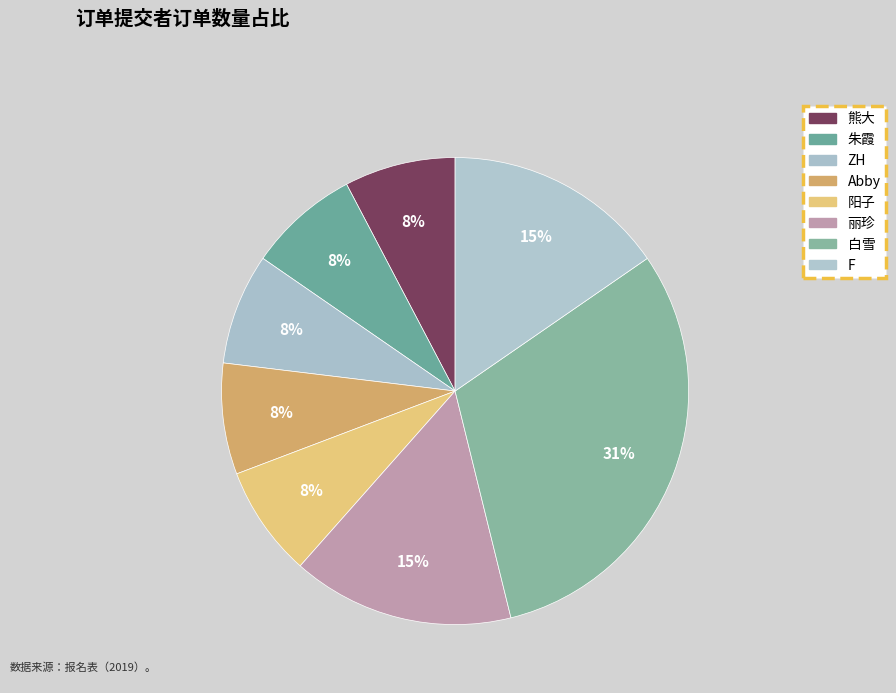

Which has a higher value, 阳子 or F?

F